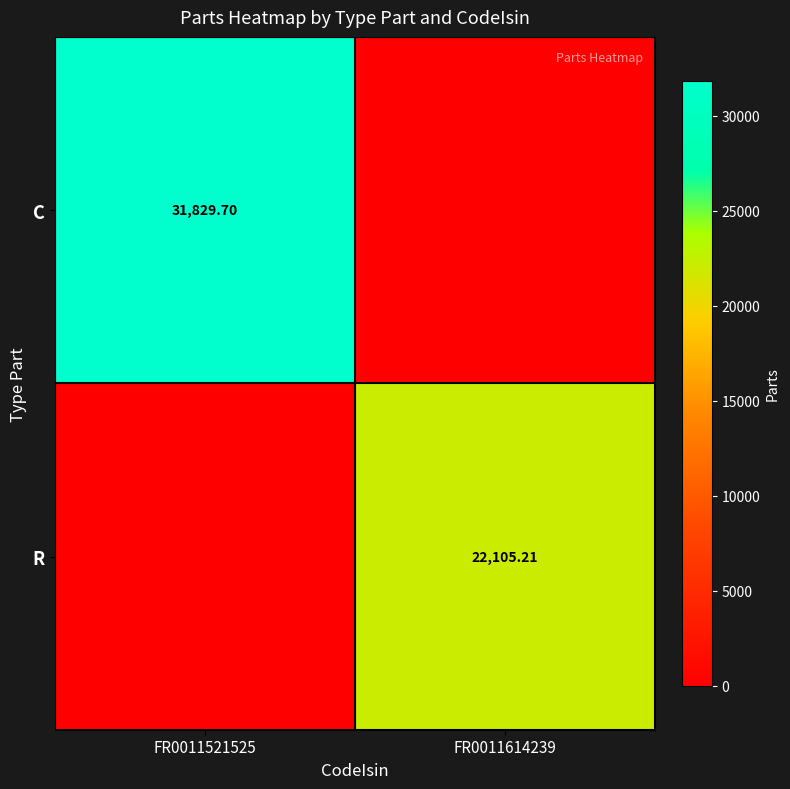

Between FR0011614239 and FR0011521525, which is larger?

FR0011521525